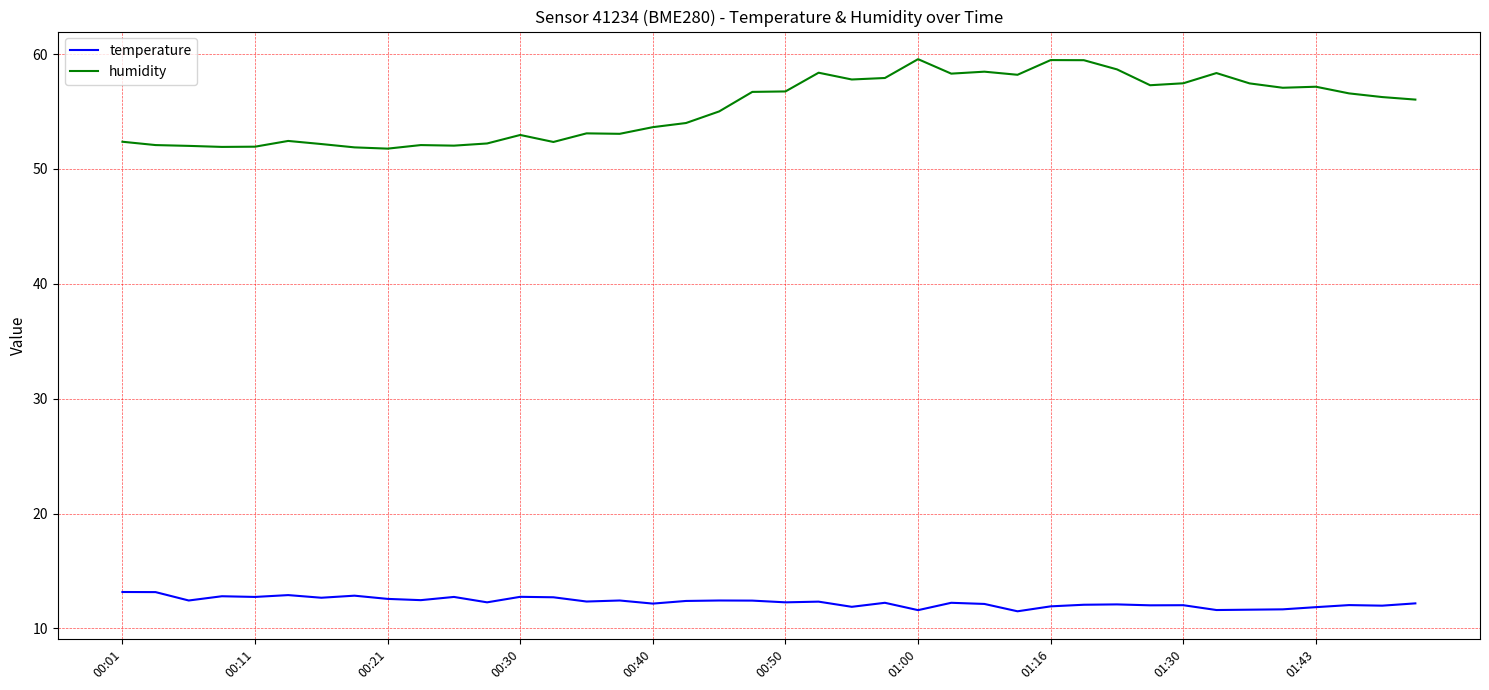

List the series in order of their overall mean, highest first.

humidity, temperature